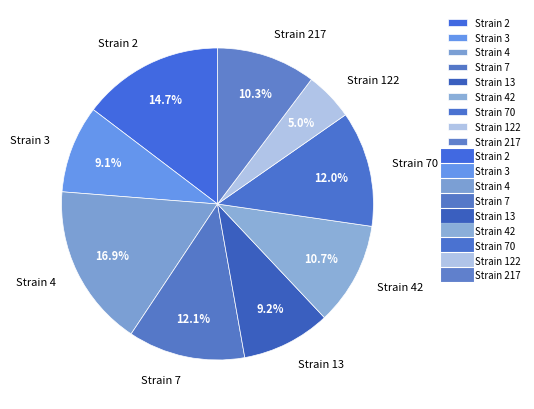

Between Strain 42 and Strain 3, which is larger?

Strain 42